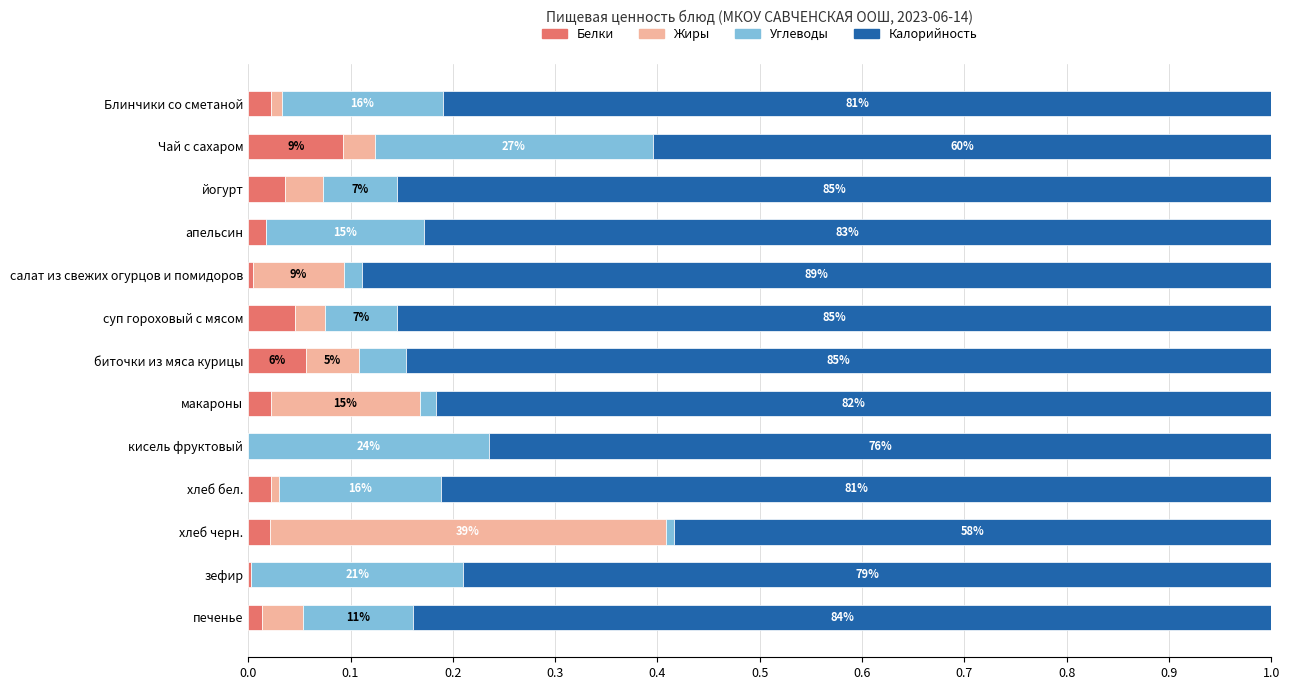

What are all the series names shown in the legend?

Белки, Жиры, Углеводы, Калорийность